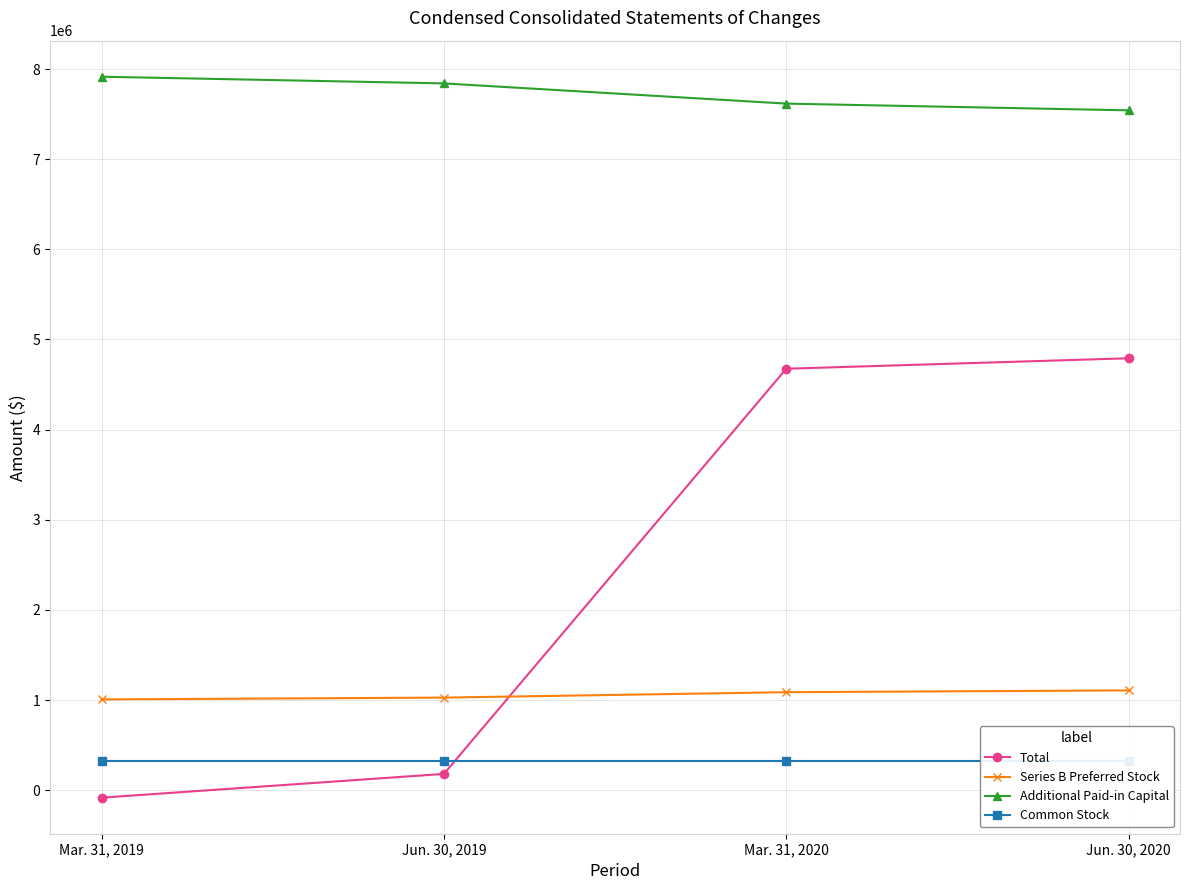

What is the sum of the Additional Paid-in Capital values at Mar. 31, 2020 and Jun. 30, 2019?

15457420